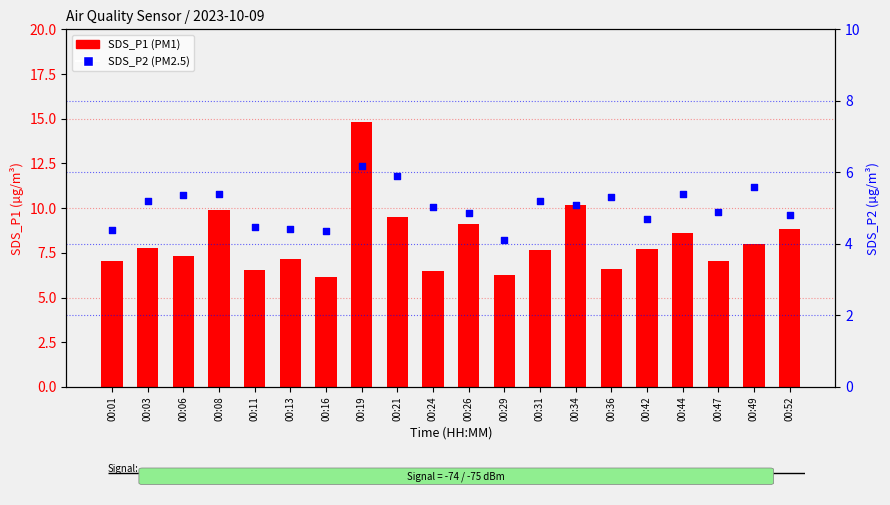

At which category is the sum across all series the highest?

00:19